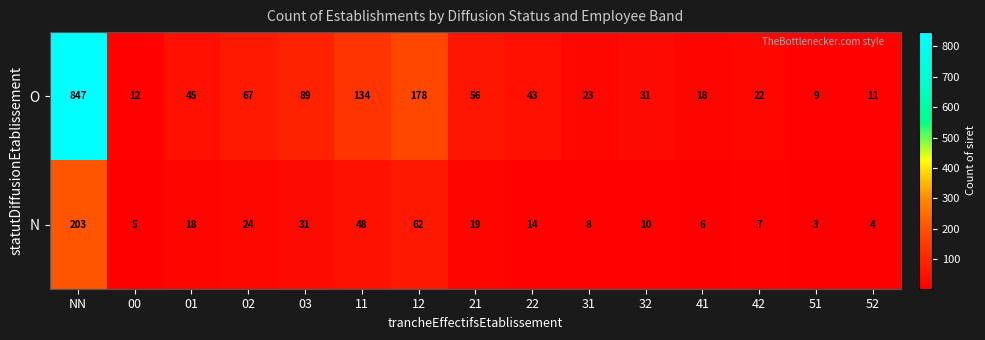

The value of O at 32 is 17. True or false?

False